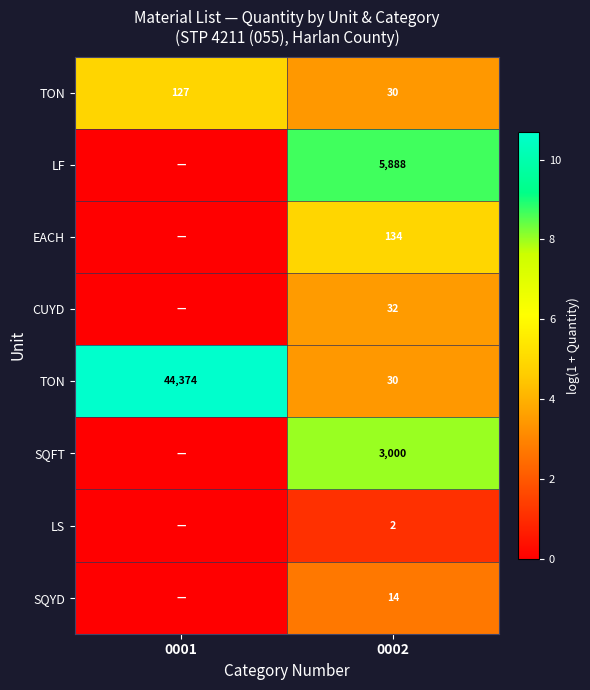

What is the total value across all series at 0002?

35.8